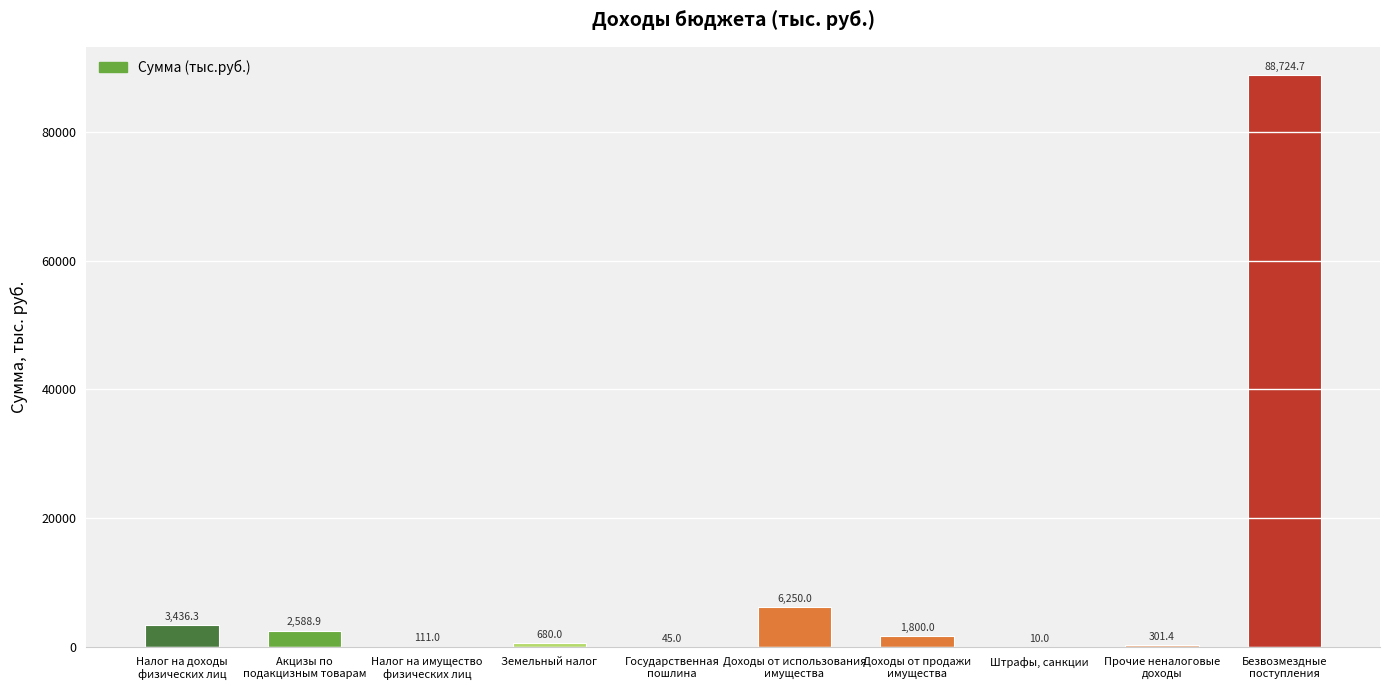

Reading left to right, transcribe all the data shown in this chart.

Налог на доходы
физических лиц=3436.3	Акцизы по
подакцизным товарам=2588.9	Налог на имущество
физических лиц=111.0	Земельный налог=680.0	Государственная
пошлина=45.0	Доходы от использования
имущества=6250.0	Доходы от продажи
имущества=1800.0	Штрафы, санкции=10.0	Прочие неналоговые
доходы=301.4	Безвозмездные
поступления=88724.7